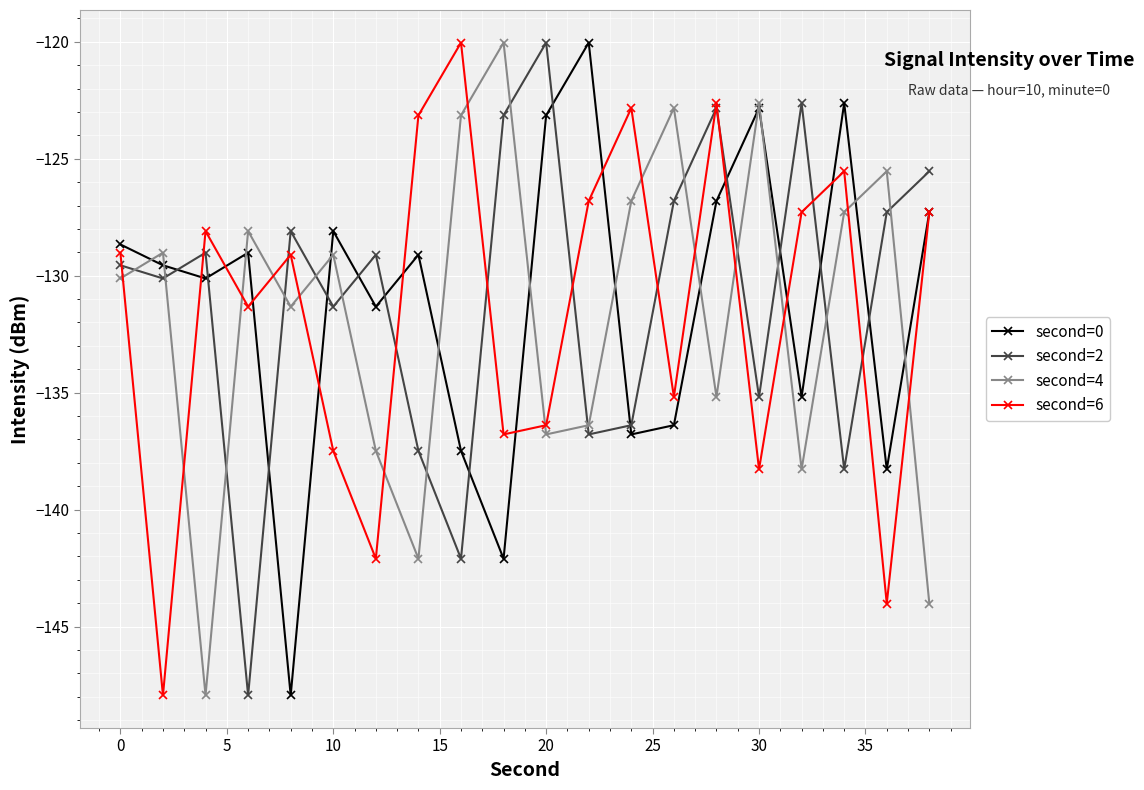

True or false: second=6 has more than 0 points higher than both neighbors.

True